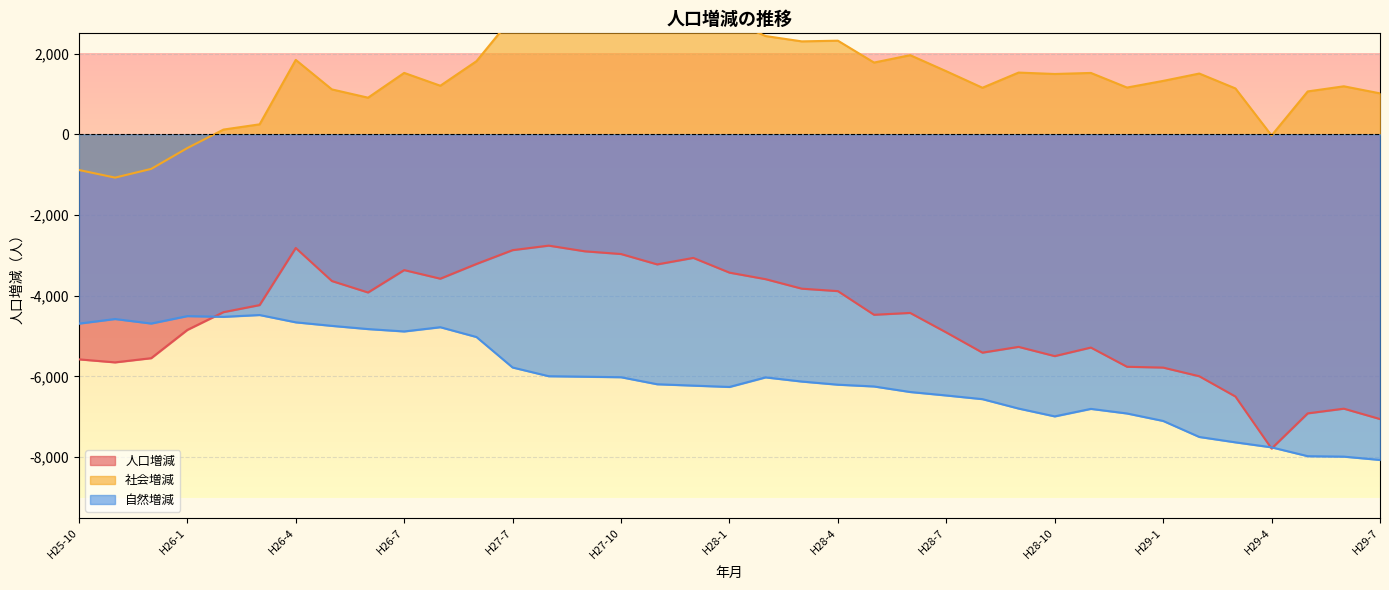

Which category has the highest value across all series?

H27-8